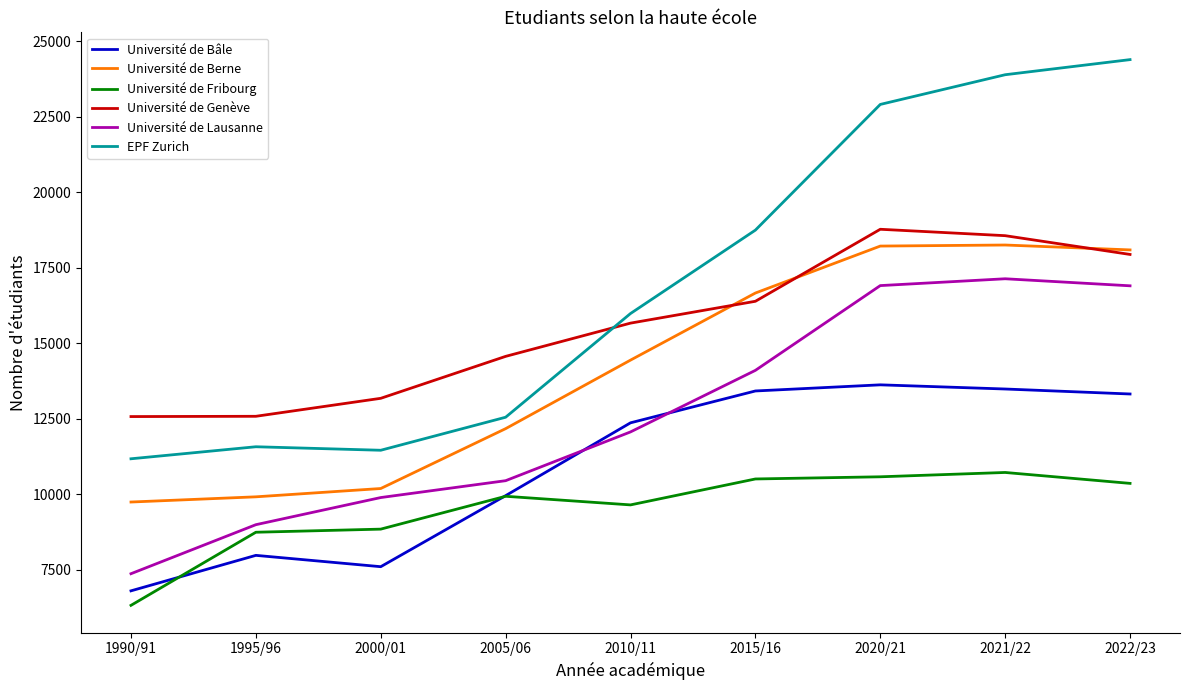

True or false: Université de Fribourg and Université de Berne intersect in this chart.

False